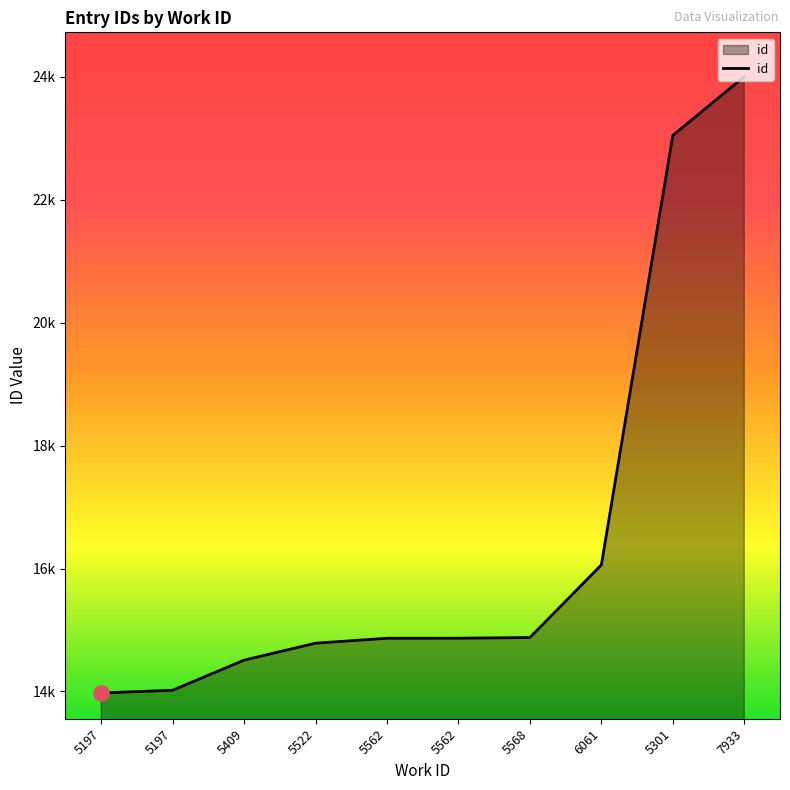

Does the chart have visible grid lines?

No